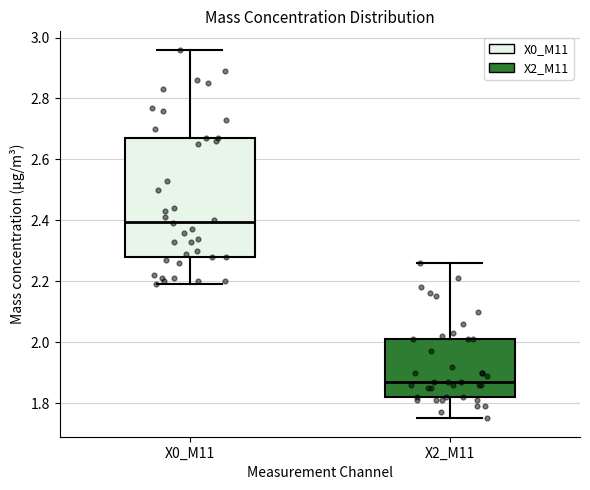

Where does the median line of the box for X0_M11 sit on the y-axis? The values are not printed on the chart, so give them approximately, as read against the axis.

2.40